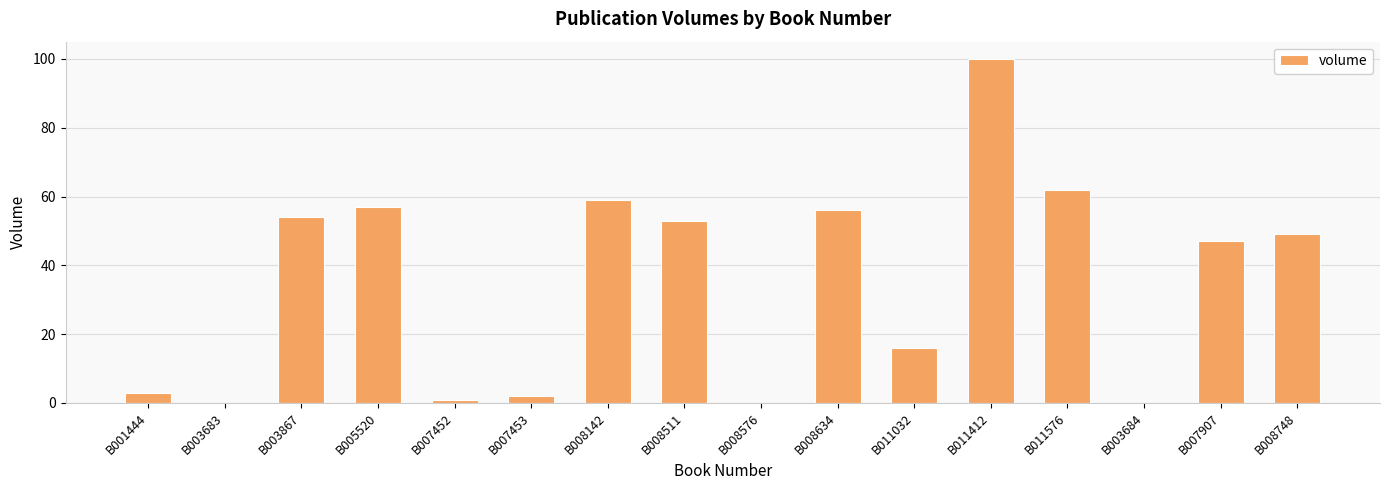

Count the number of categories in the chart.

16